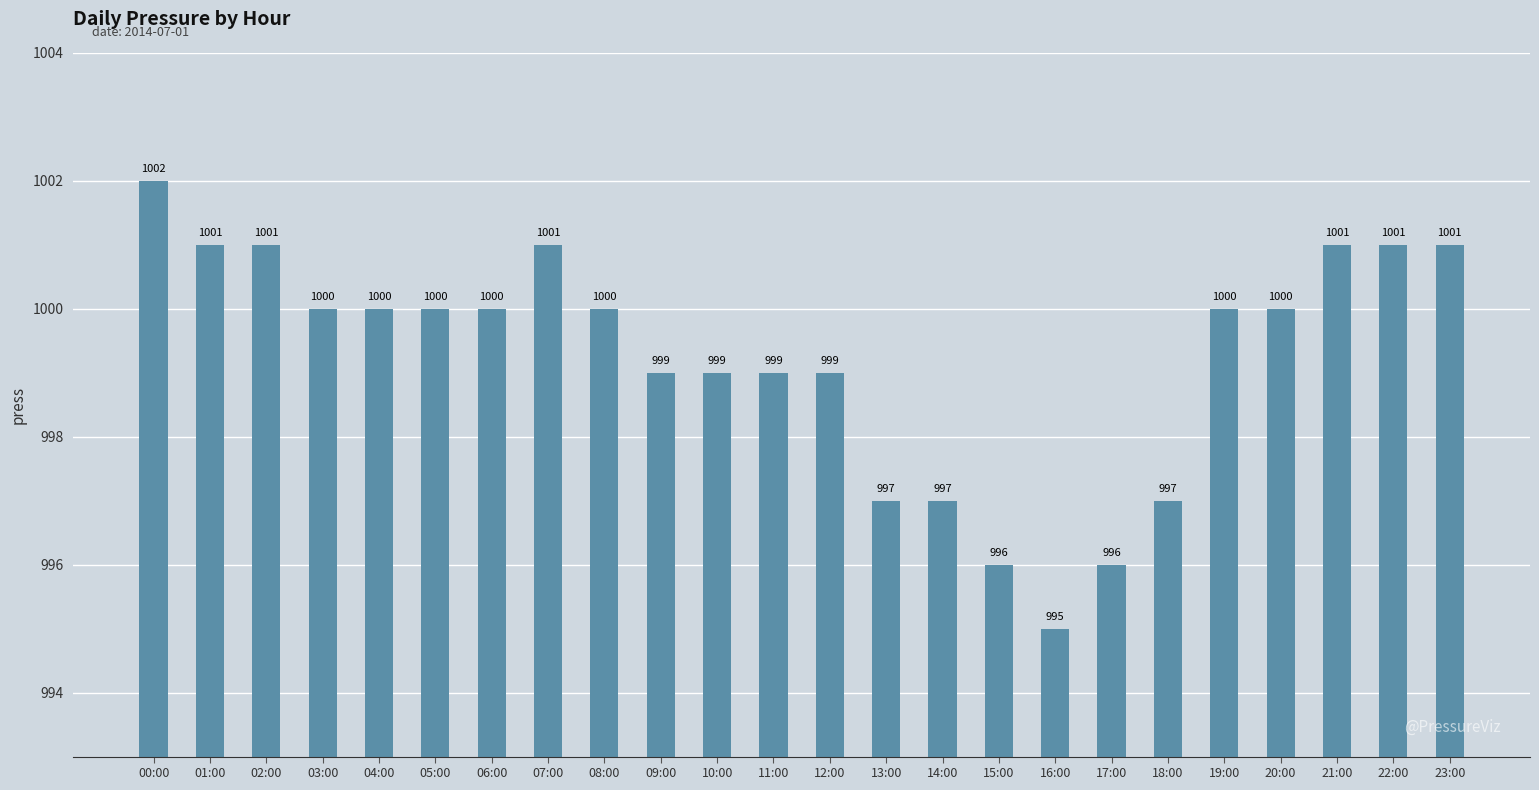

Are the bars grouped side by side (vs. stacked)?

No